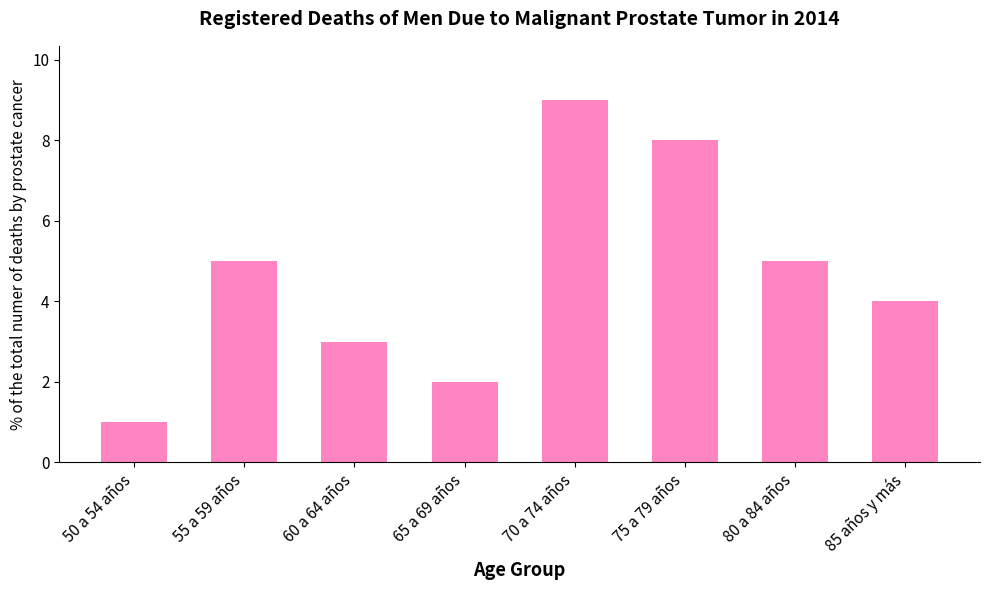

The value at 60 a 64 años is 3. True or false?

True